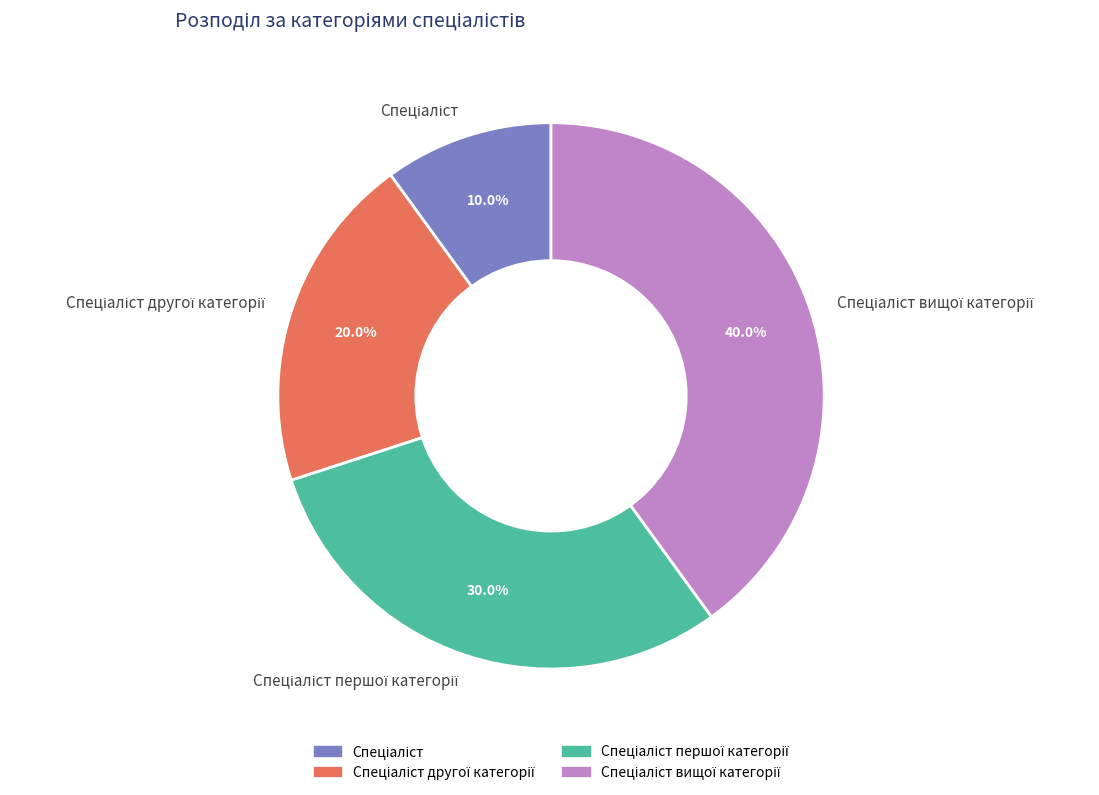

Is there a majority slice in this chart?

No